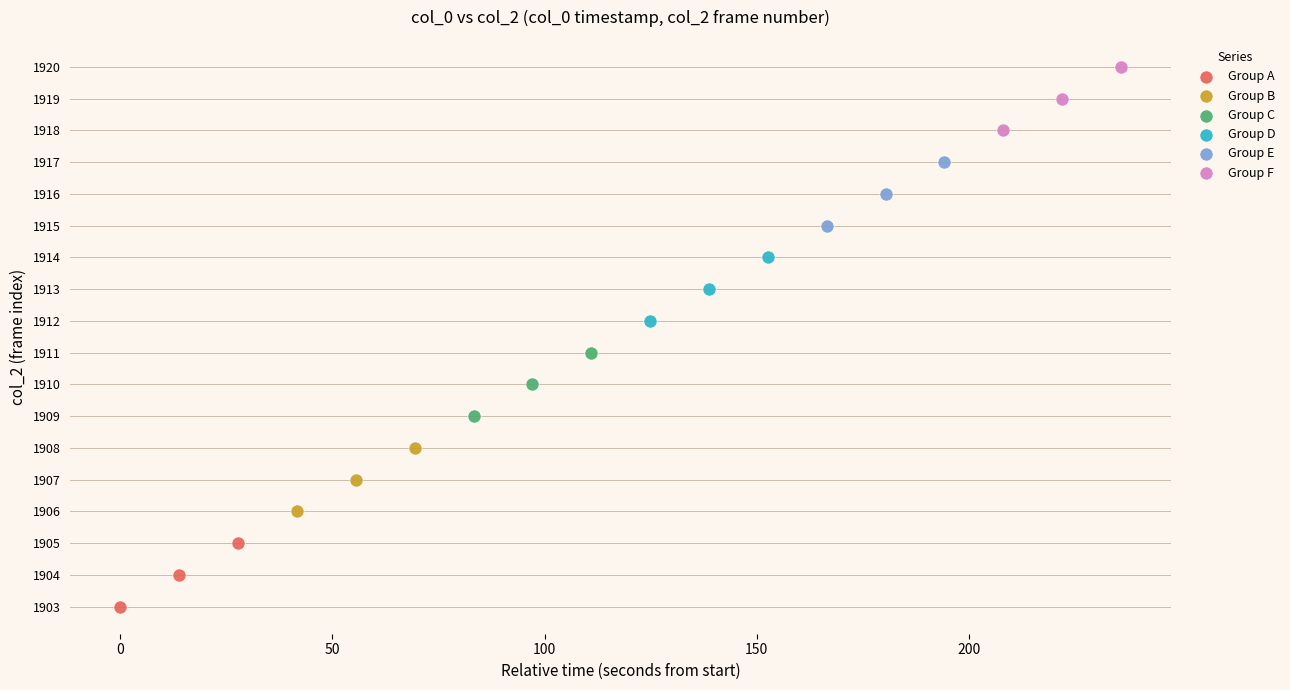

Which series contains the lowest Y value?

Group A